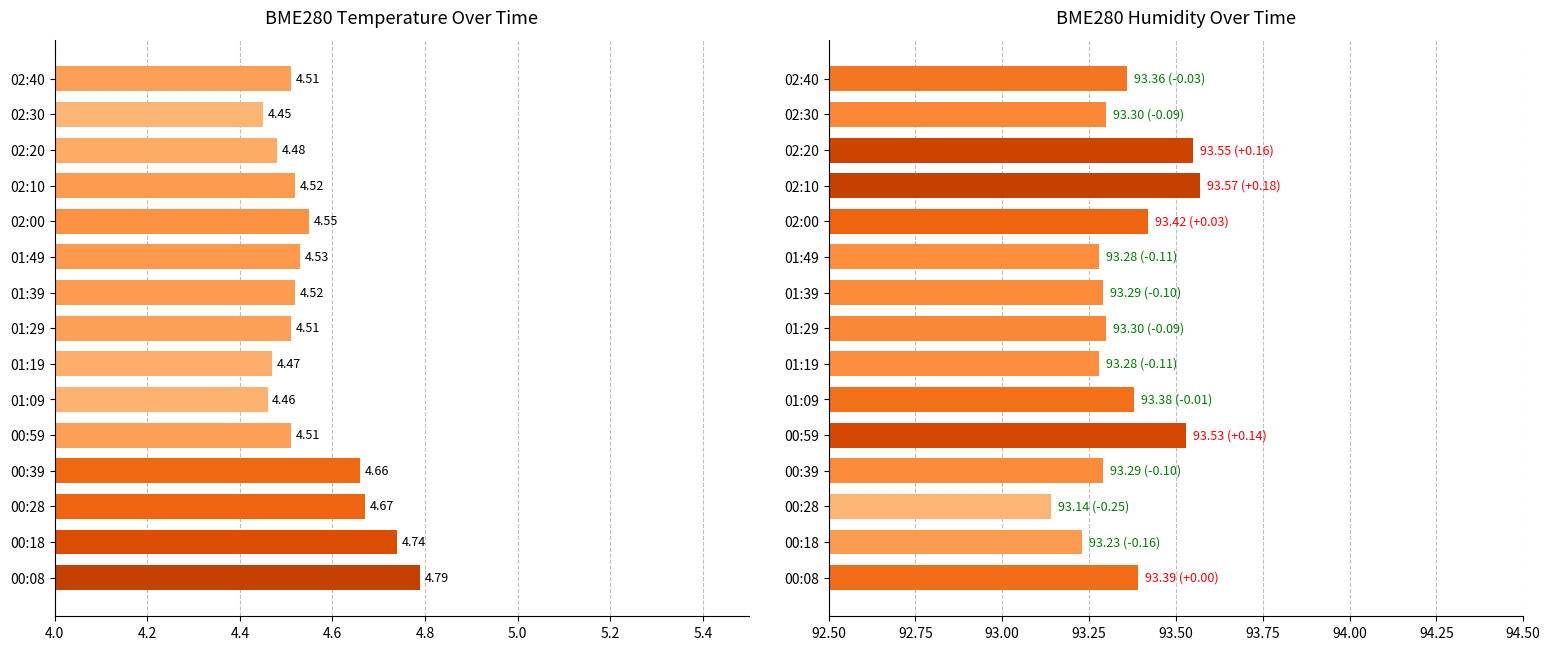

What is the average value of the BME280_temperature series?

4.6